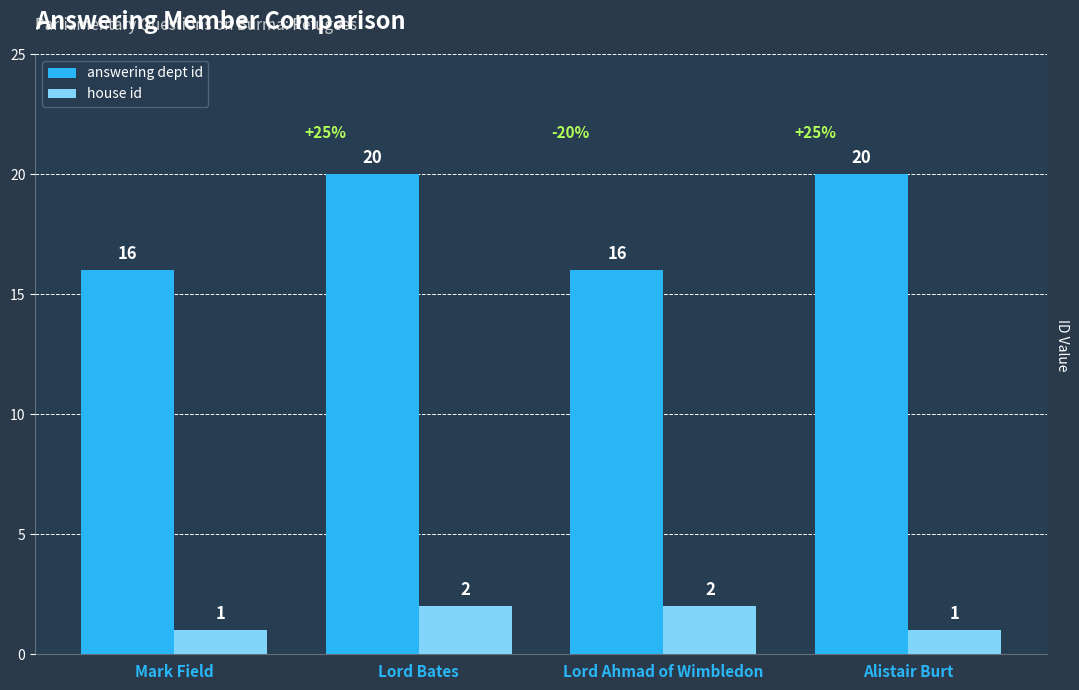

True or false: house id has a value of 1 at Lord Bates.

False